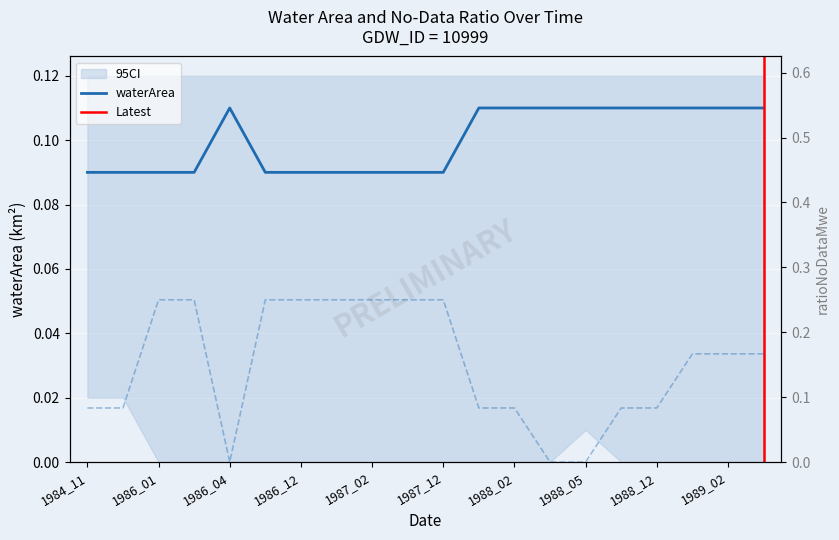

Which series has the largest total across all categories?

ratioNoDataMwe